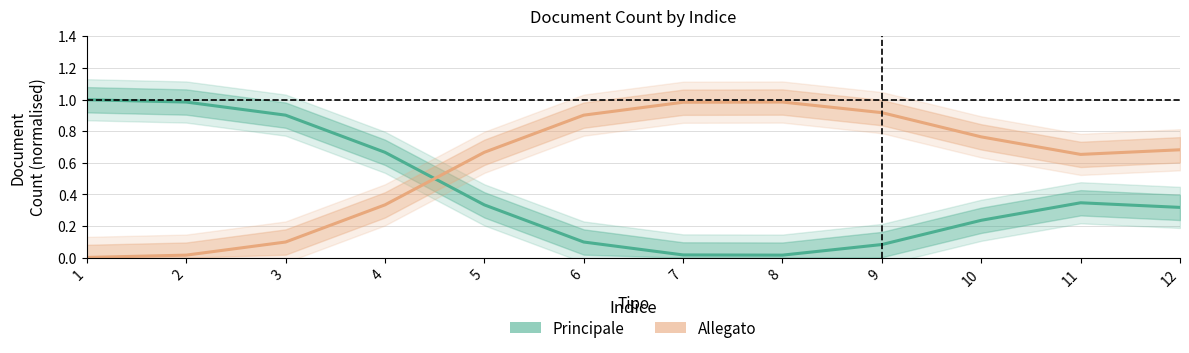

How many lines are shown in the chart?

2